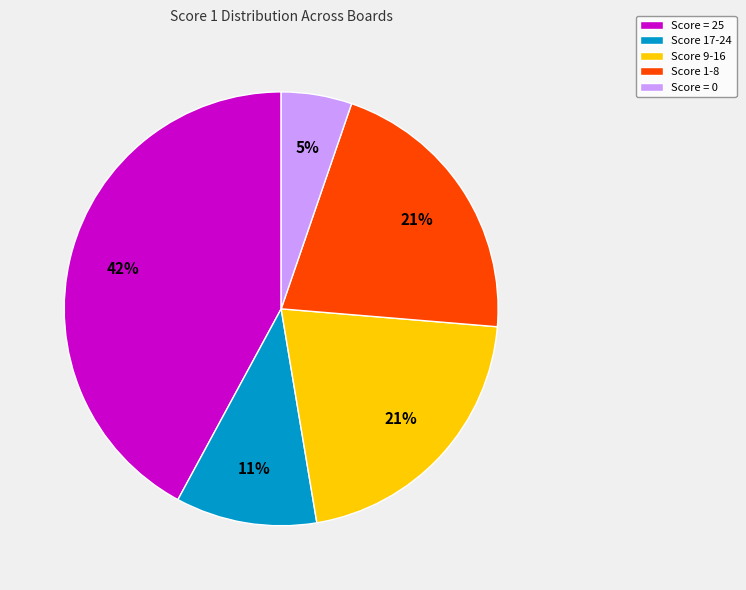

To the nearest percent, what is the difference between the largest and smallest slice percentages?

37%